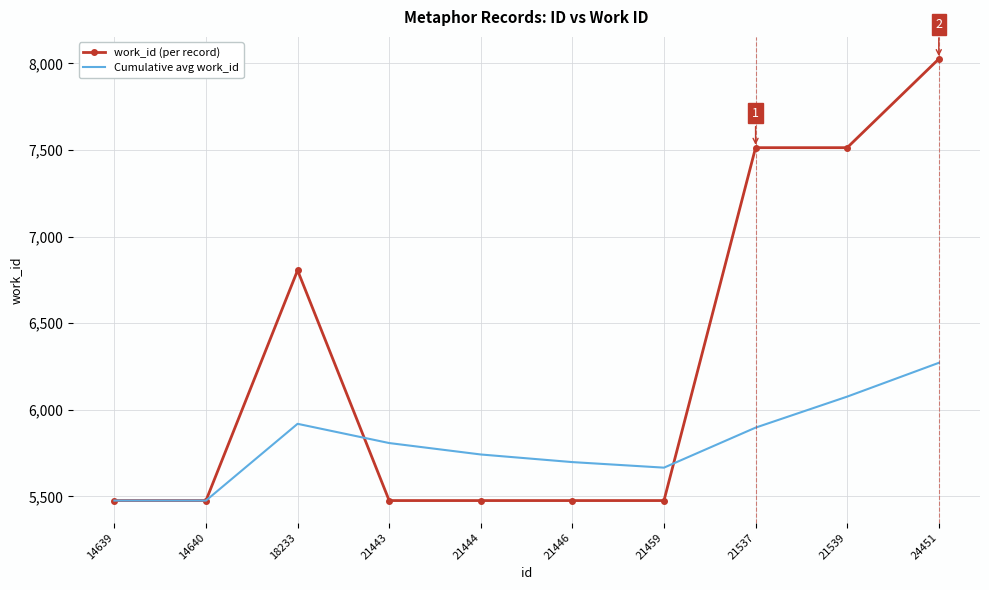

Is it true that Cumulative avg work_id equals 5666 at 21459?

True